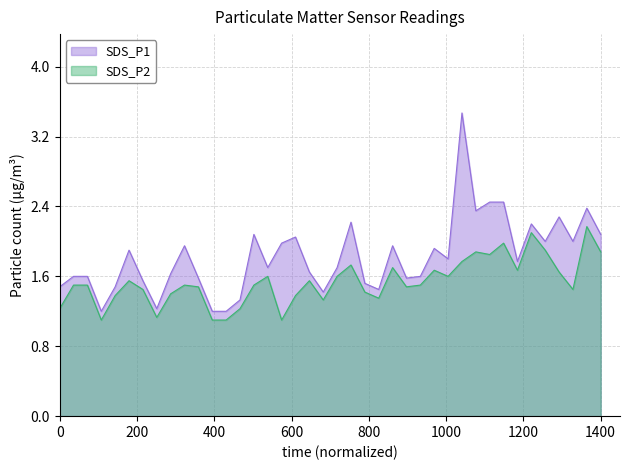

Which series has the largest total across all categories?

SDS_P1